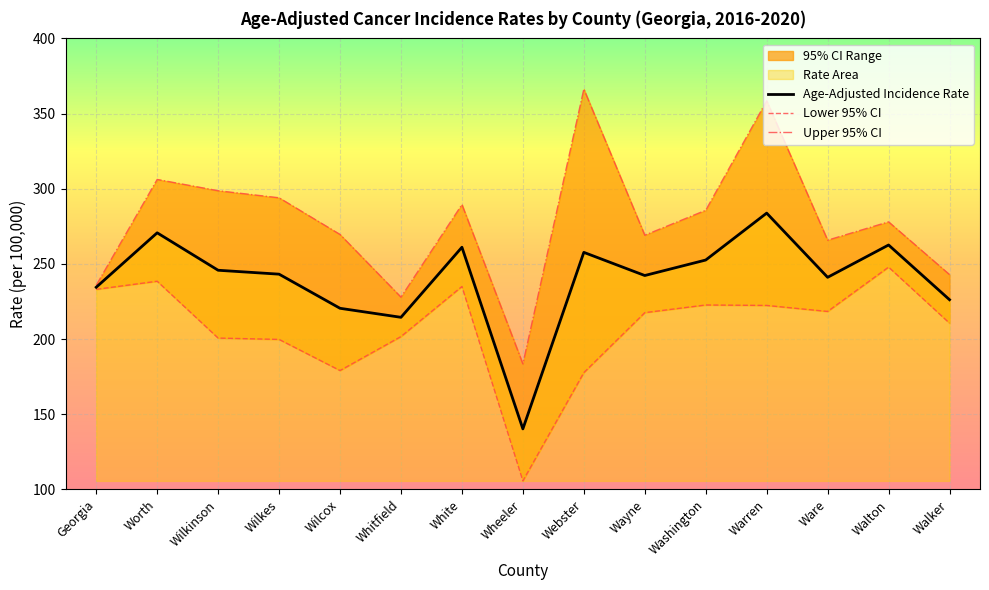

At which label does Upper 95% CI first exceed 278?

Worth